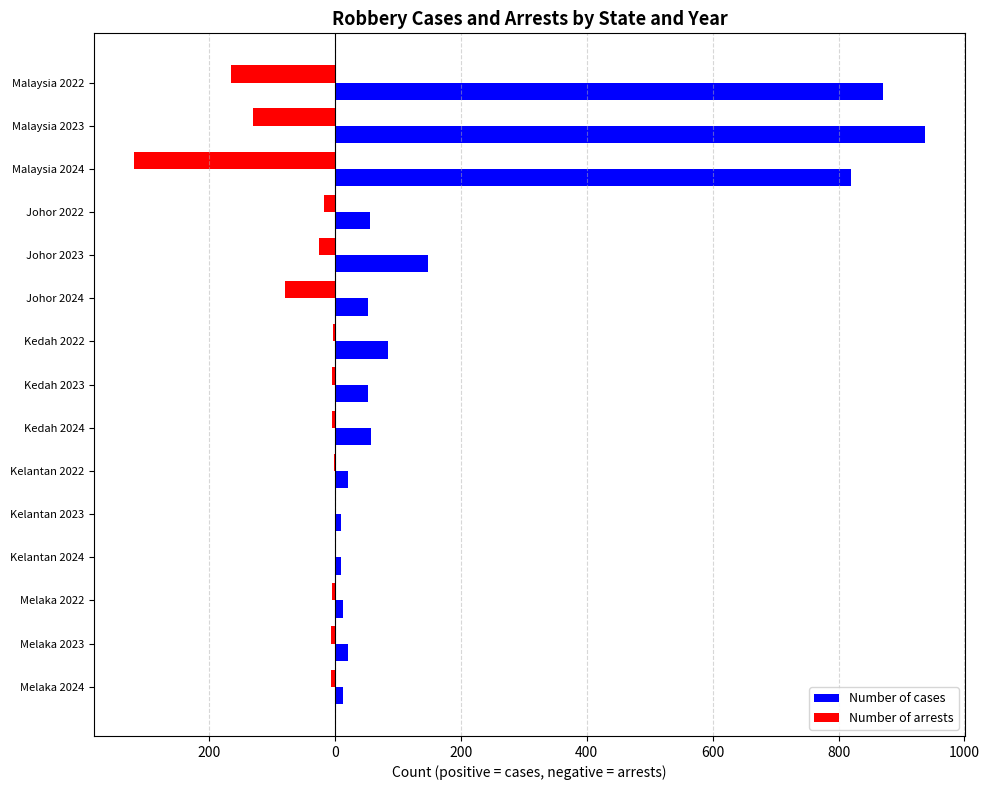

What are all the series names shown in the legend?

Number of cases, Number of arrests